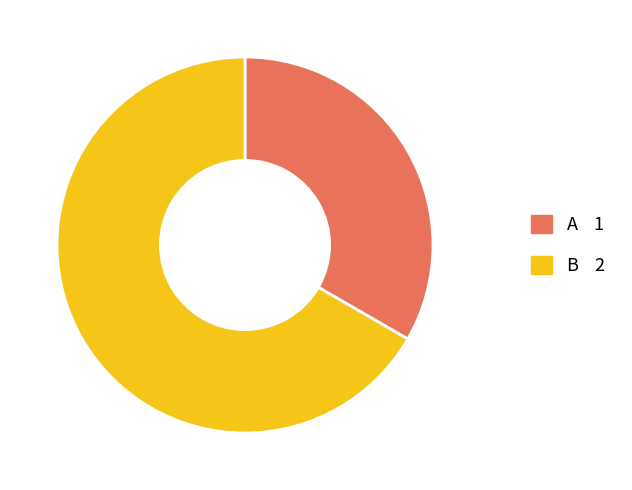

Does B account for over 50% of the chart?

Yes